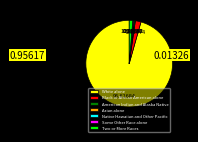

Which has a higher value, Two or More Races or American Indian and Alaska Native?

Two or More Races